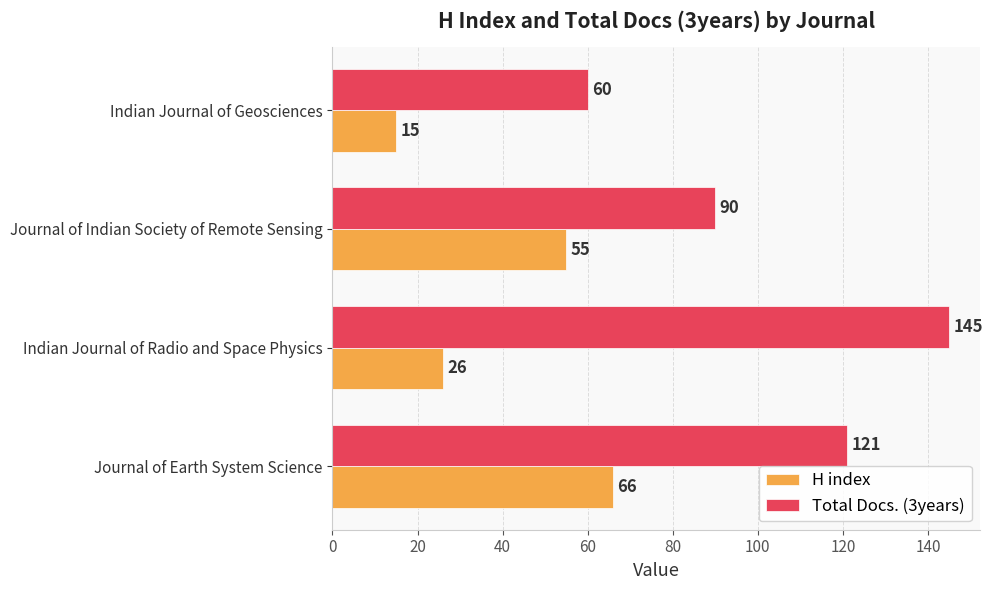

Which series has the largest range (max minus min)?

Total Docs. (3years)